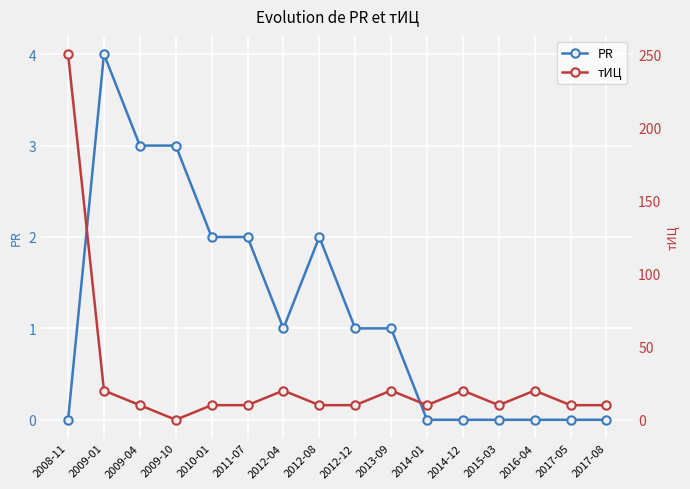

At which label is тИЦ closest to 125?

2009-01